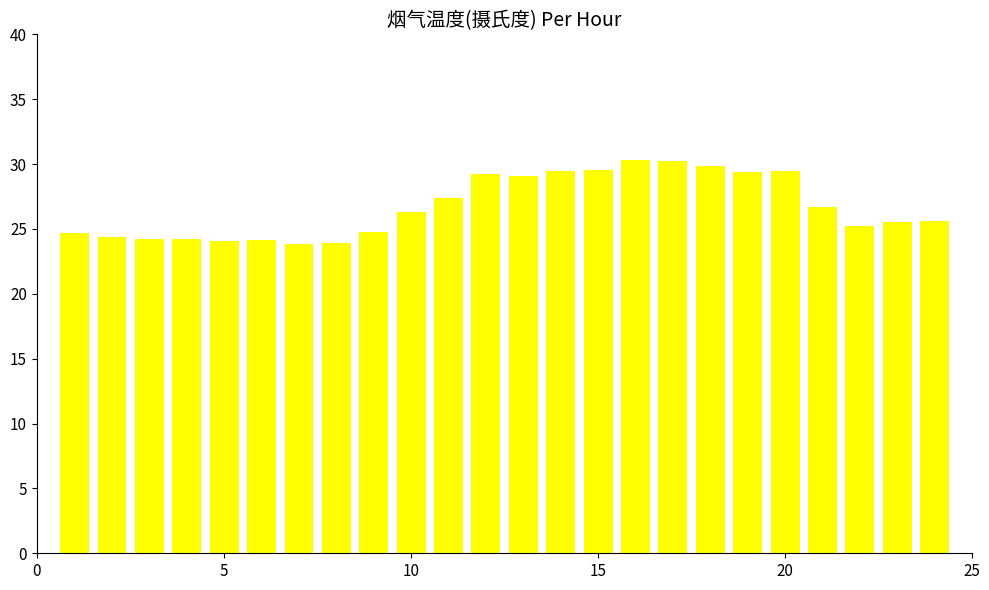

What is the greatest value displayed?

30.4